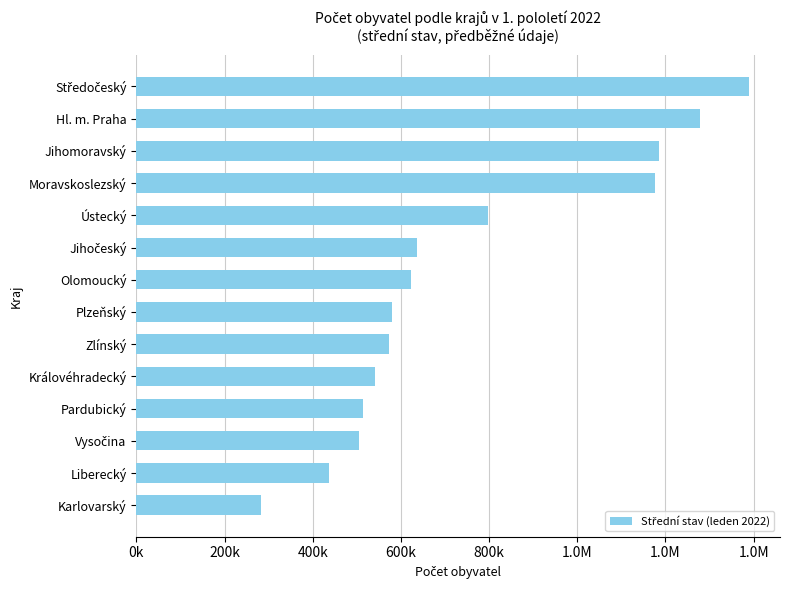

Does the chart contain any negative values?

No